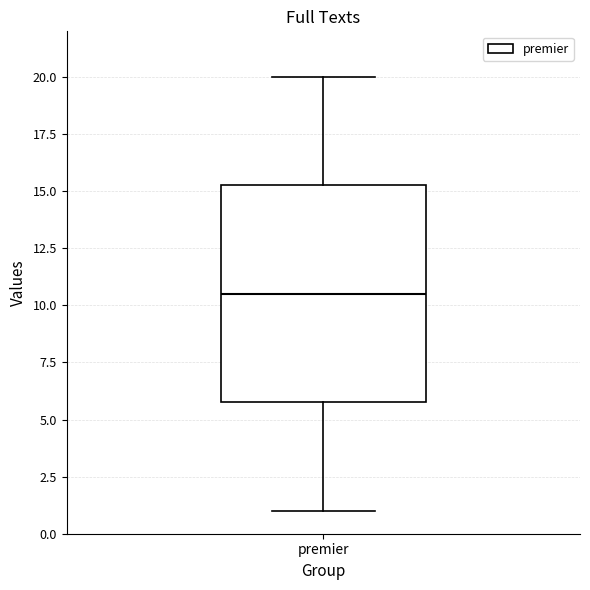

Transcribe this box plot: give where the median line is, the range the box spans, and where the two whiskers end, as read against the y-axis. The values are not printed on the chart, so give them approximately, as read against the axis.

median 10.5, box 6.0 to 15.5, whiskers 1.0 to 20.0